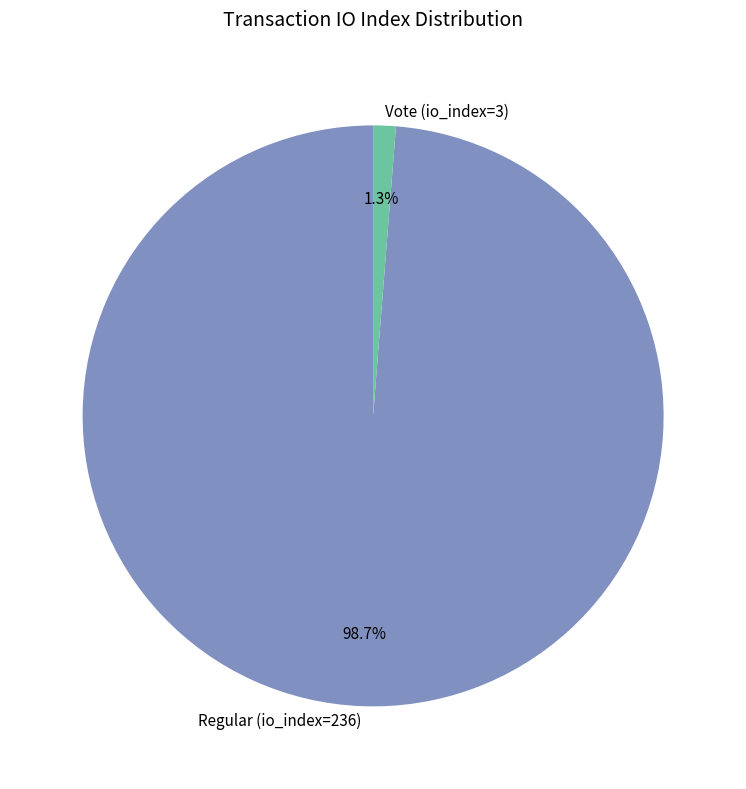

What portion of the pie excludes Vote (io_index=3)?

98.7%